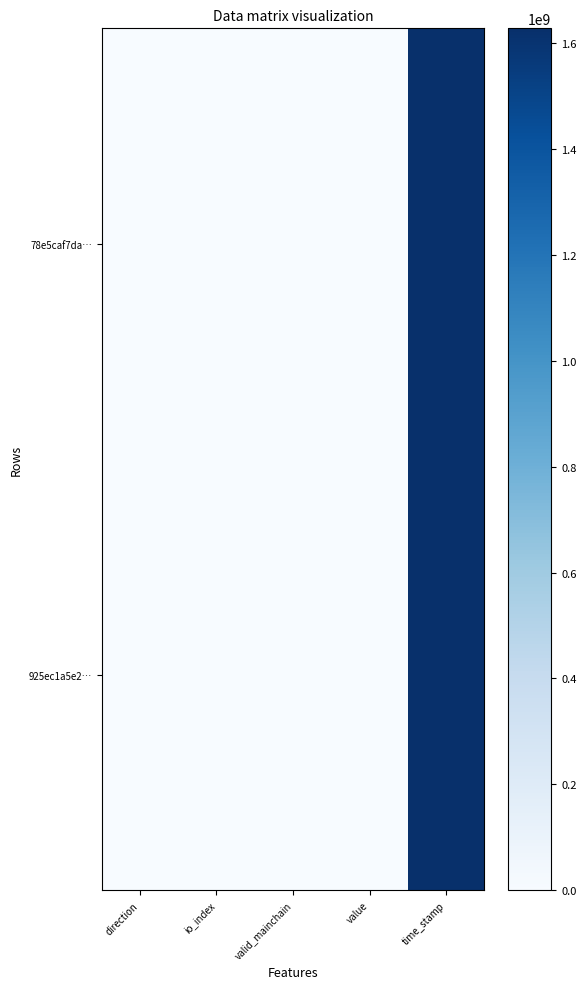

Rank the categories by 925ec1a5e2… value from lowest to highest.

direction, valid_mainchain, io_index, value, time_stamp